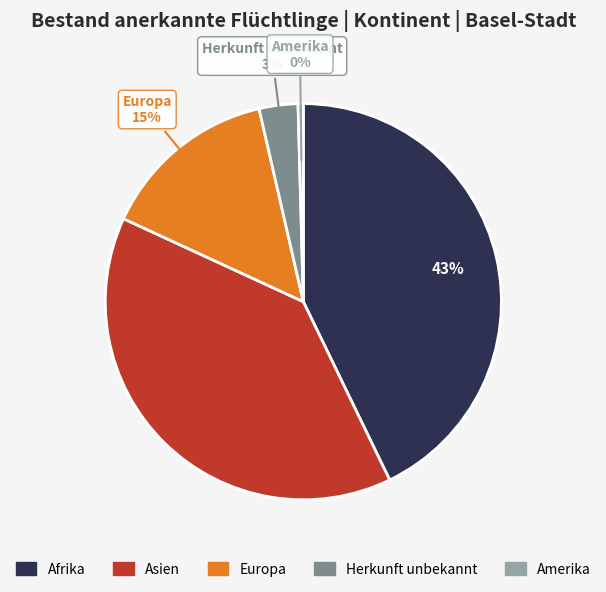

Does any single category account for the majority?

No